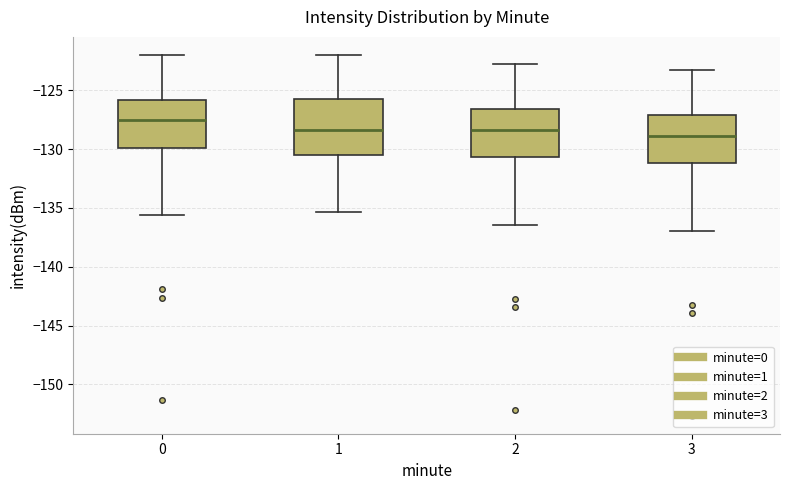

Which box is the tallest, from its lower edge to its upper edge?

1